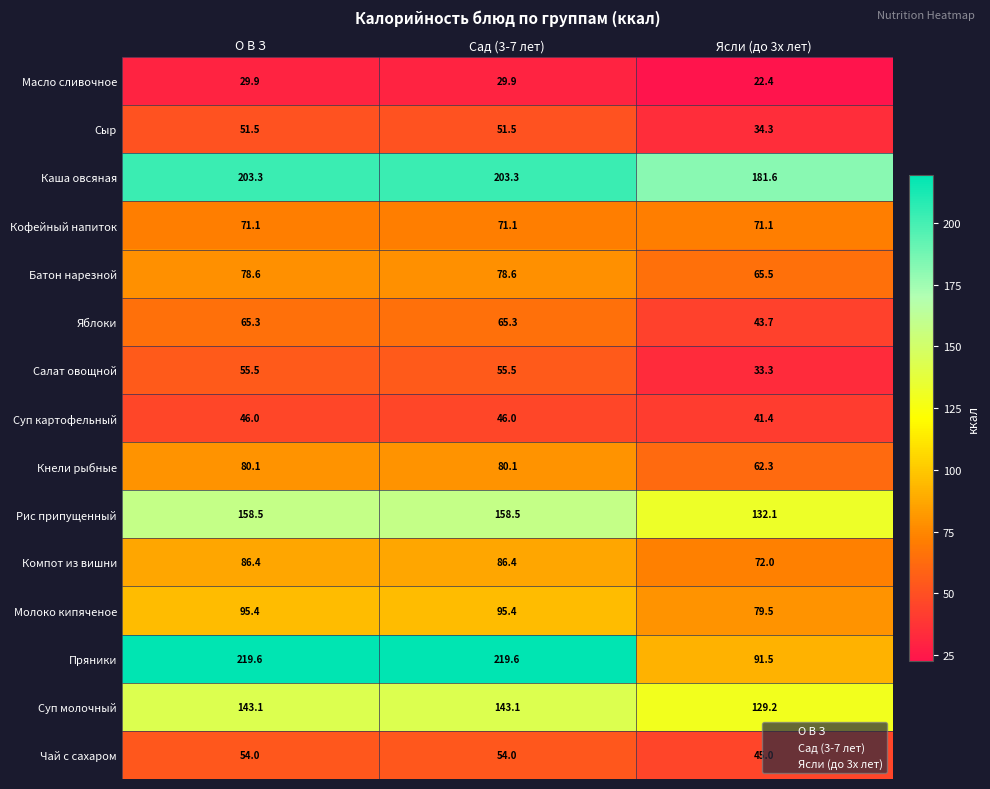

The value of Пряники at О В З is 219.6. True or false?

True